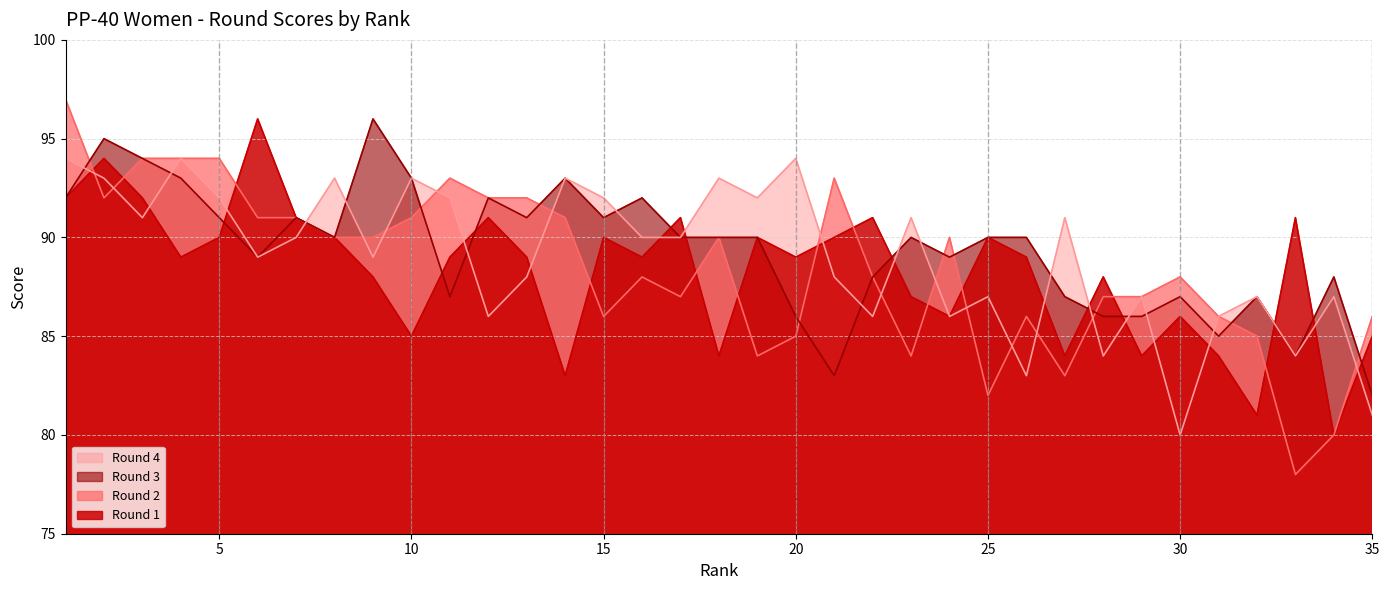

Rank the categories by Round 2 value from lowest to highest.

33, 34, 25, 27, 19, 23, 20, 32, 15, 26, 31, 35, 17, 28, 29, 16, 22, 30, 8, 9, 18, 24, 6, 7, 10, 14, 2, 12, 13, 11, 21, 3, 4, 5, 1